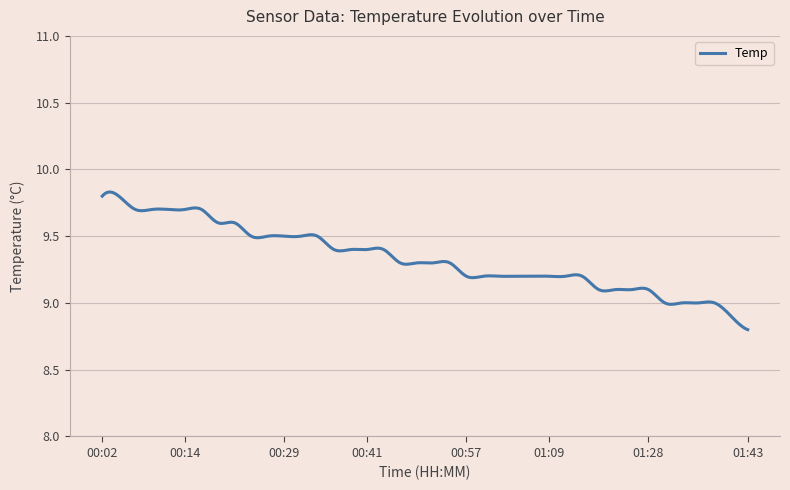

What is the difference between the maximum and minimum values?

1.0